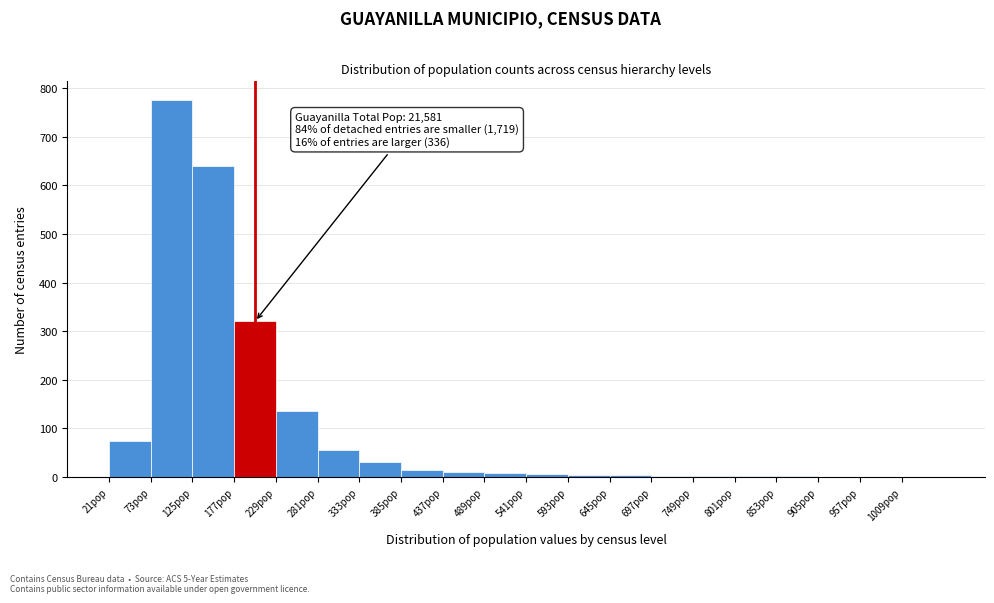

Over which range of the x-axis is the bar tallest?

73 to 125